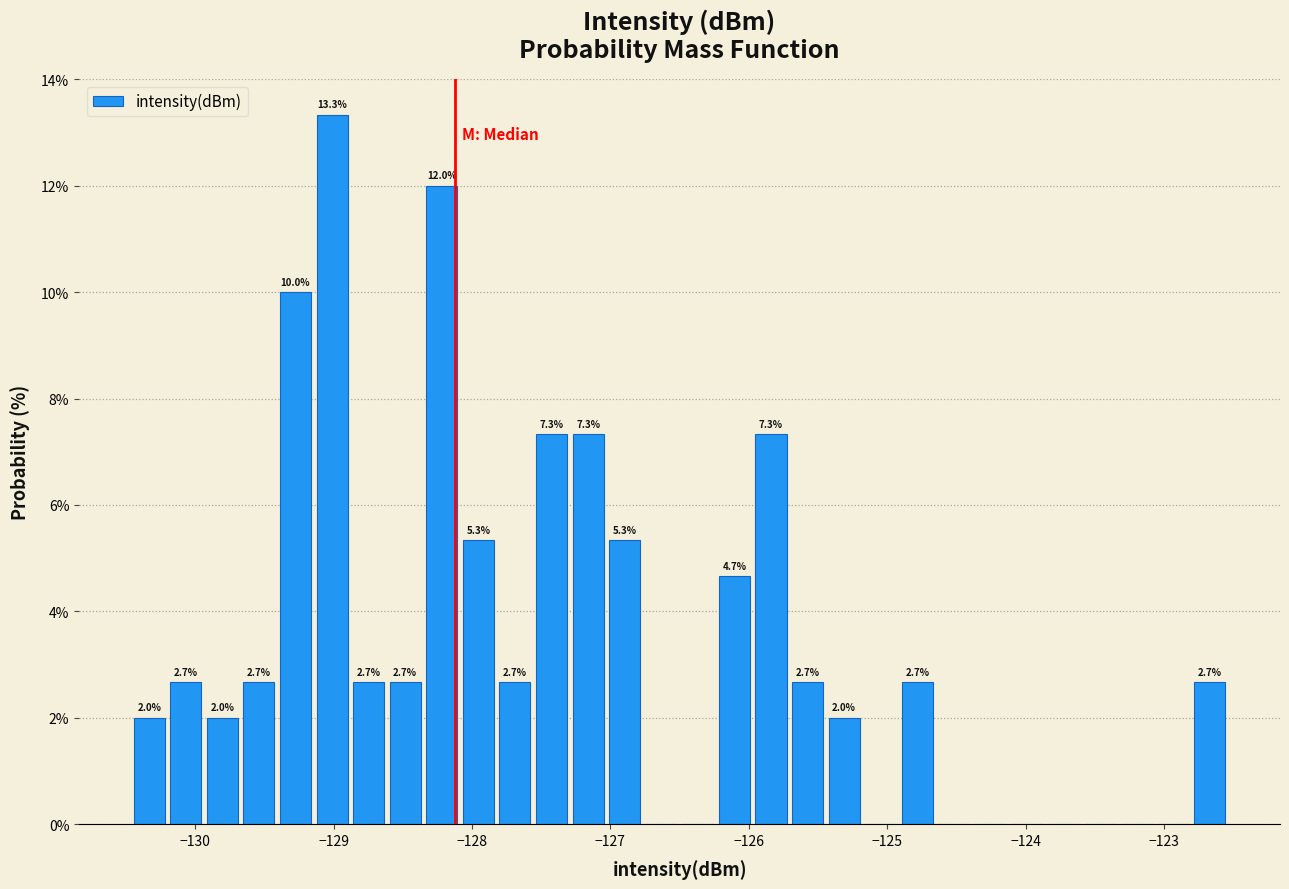

Around what value on the x-axis is the tallest bar? Give the approximate position of its centre, as read against the axis.

-129.0